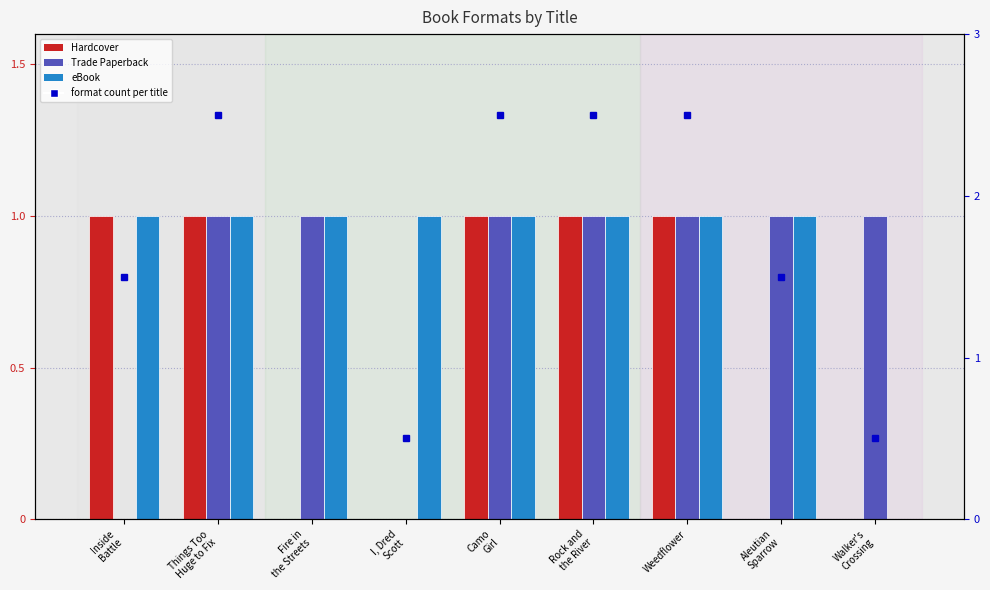

Reading left to right, transcribe all the data shown in this chart.

Hardcover: 1	1	0	0	1	1	1	0	0
Trade Paperback: 0	1	1	0	1	1	1	1	1
eBook: 1	1	1	1	1	1	1	1	0